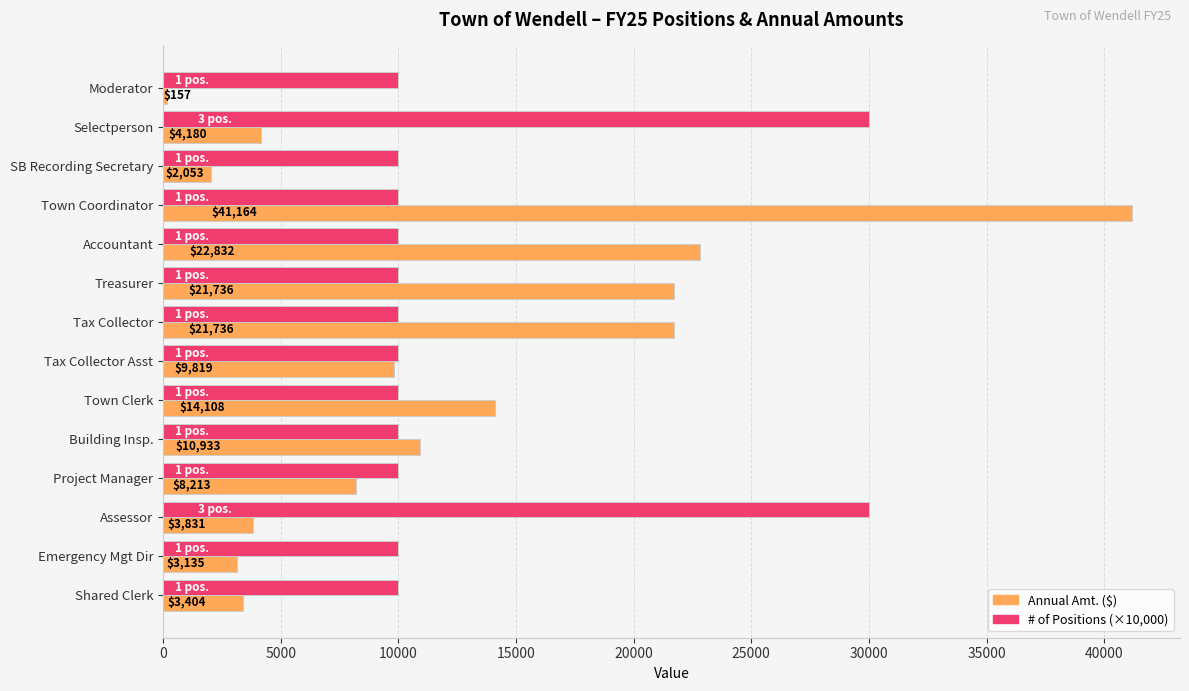

The Annual Amt. ($) series shows 14108 at Town Clerk. True or false?

True